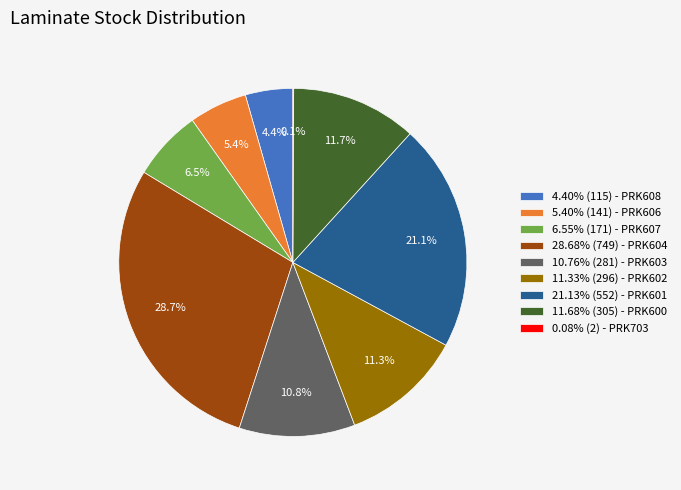

Does 11.33% (296) - PRK602 represent more than half of the total?

No